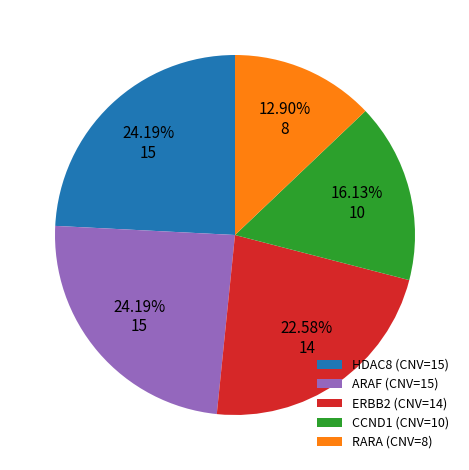

Is the sum of RARA (CNV=8) and HDAC8 (CNV=15) greater than half?

No